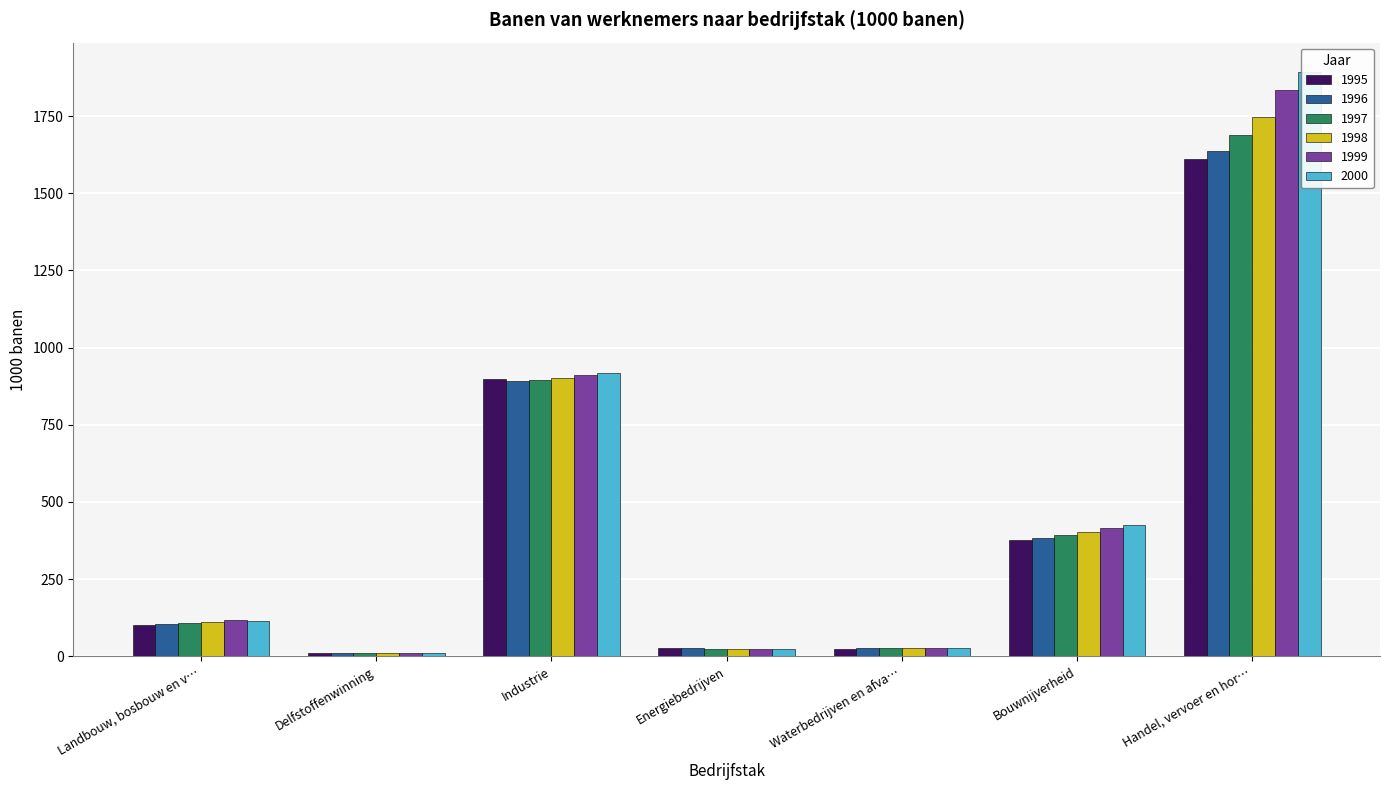

How many data points in 1997 are less than 108?

3